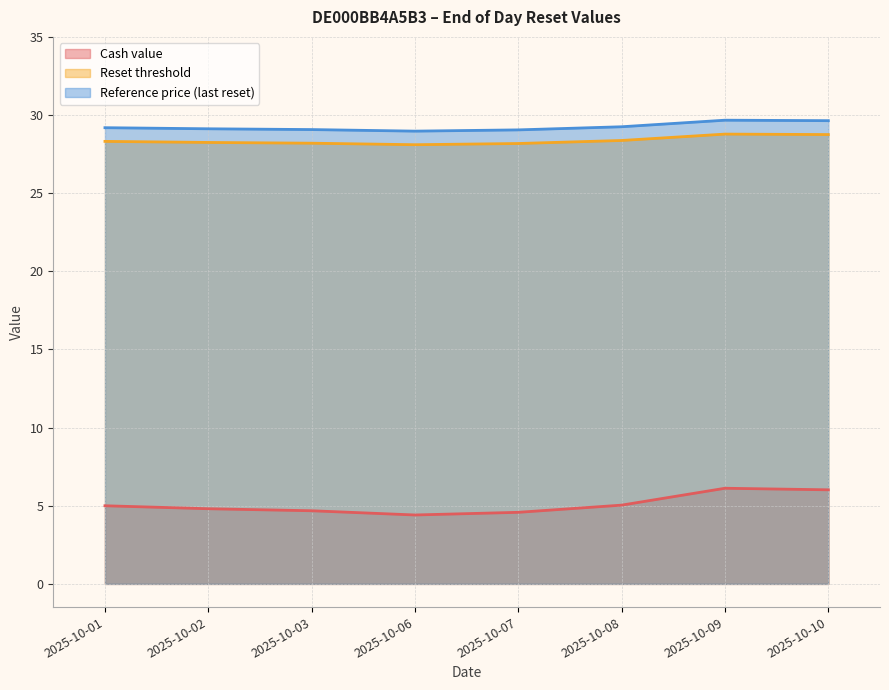

At which label does Reference price (last reset) reach its peak?

2025-10-09